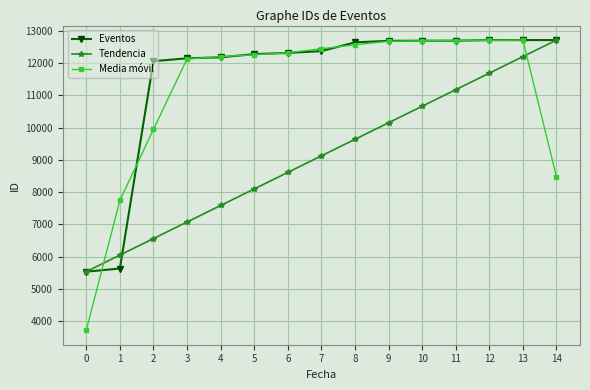

What are all the series names shown in the legend?

Eventos, Tendencia, Media móvil